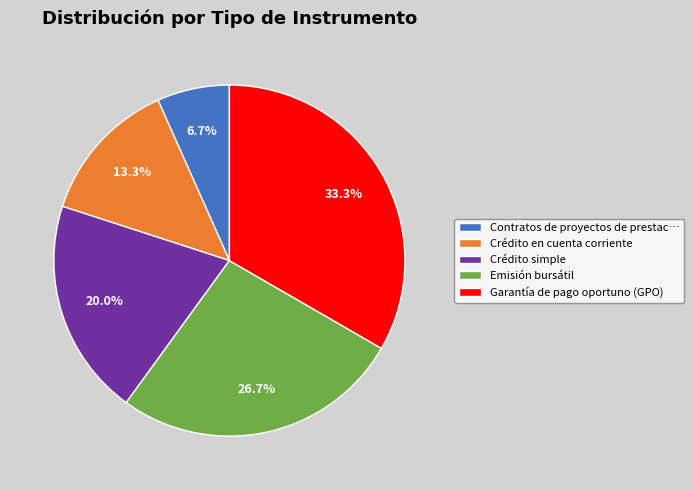

Do Emisión bursátil and Crédito en cuenta corriente together represent more than half of the pie?

No